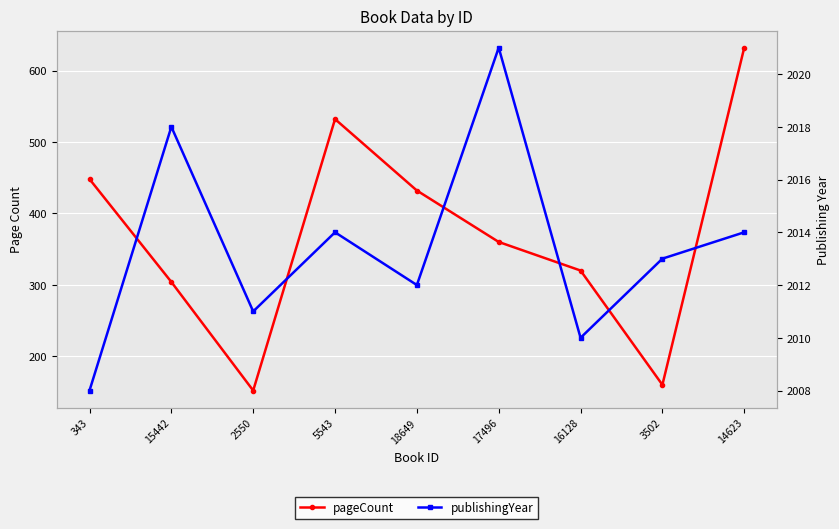

In publishingYear, how many points are lower than both neighbors (excluding endpoints)?

3